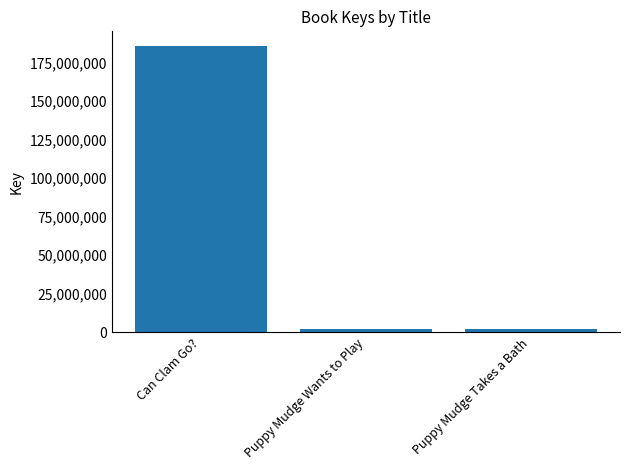

What is the smallest value displayed?

1828129